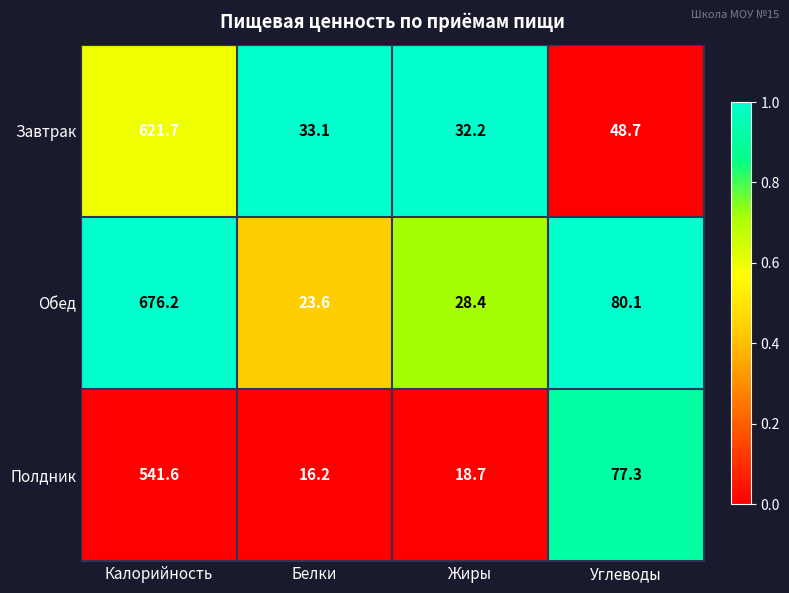

Rank the series by their maximum value, from highest to lowest.

Обед, Завтрак, Полдник